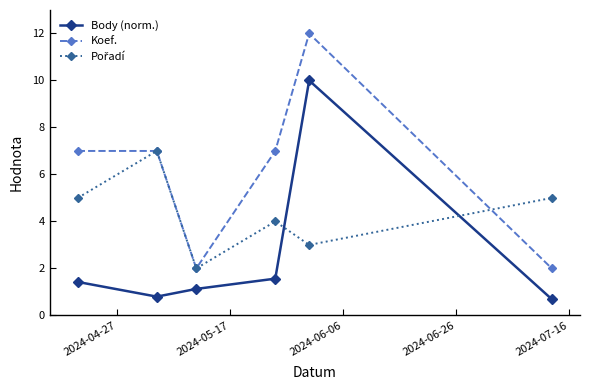

What is the lowest value of the Koef. series?

2.0